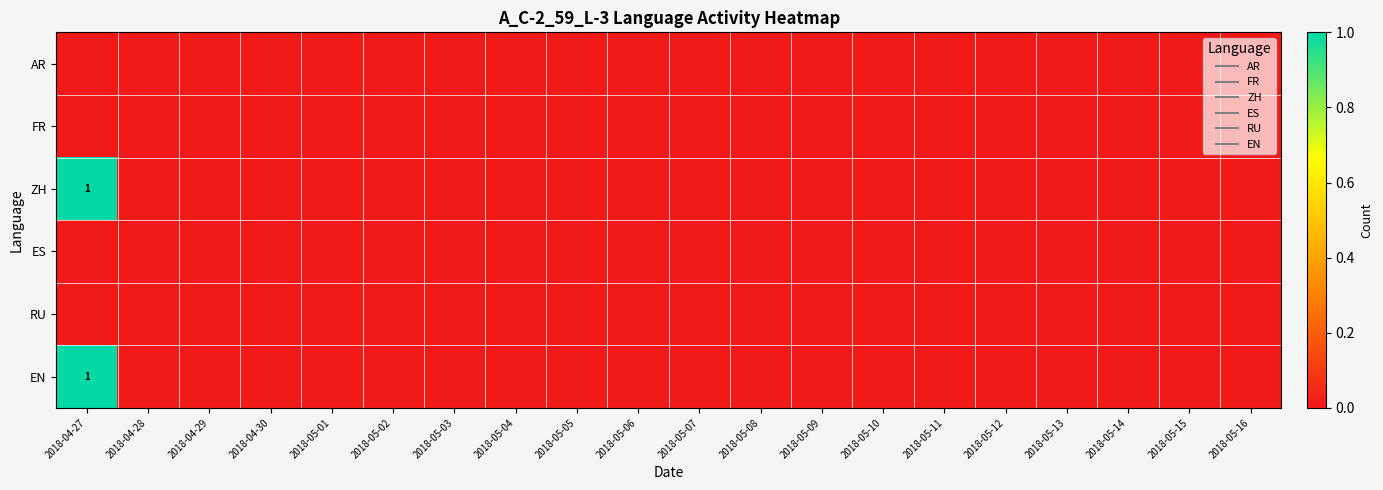

What is the difference between the maximum and minimum values in the ZH series?

1